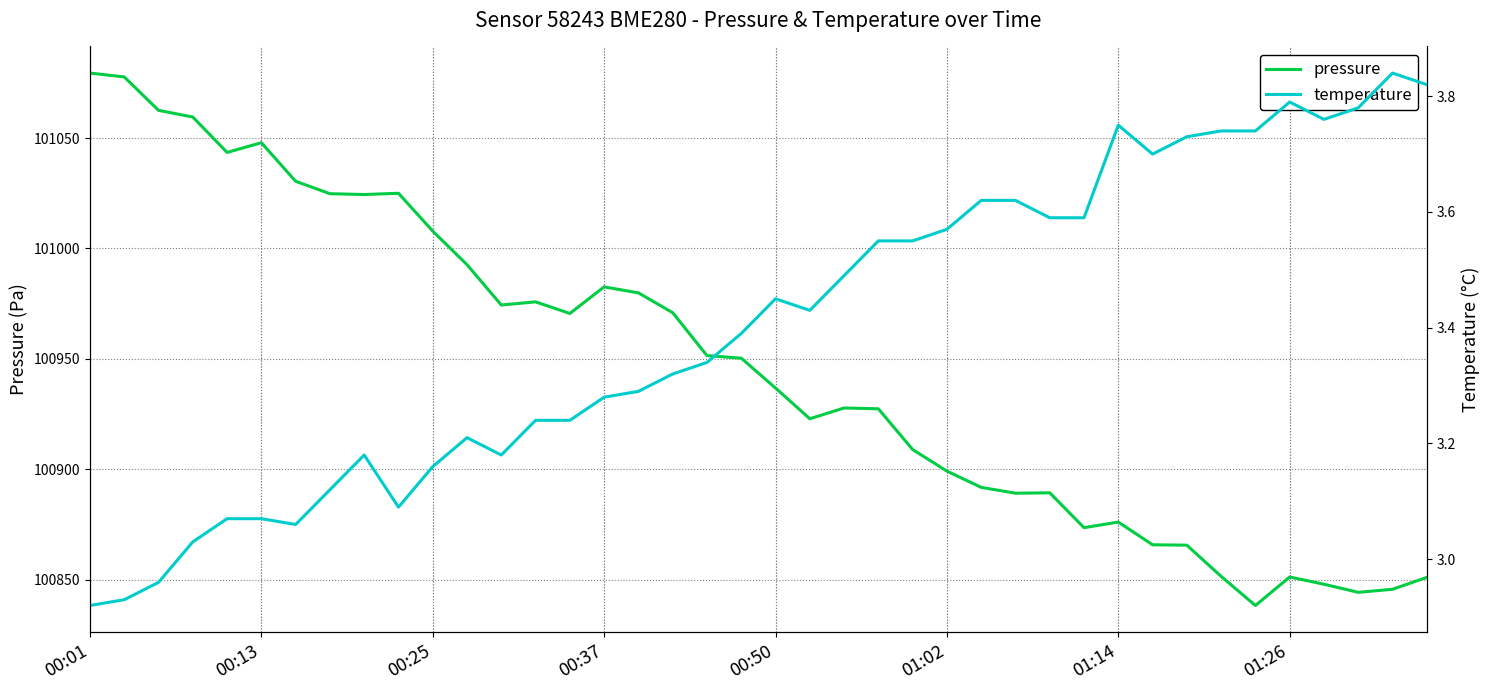

True or false: pressure and temperature intersect in this chart.

False